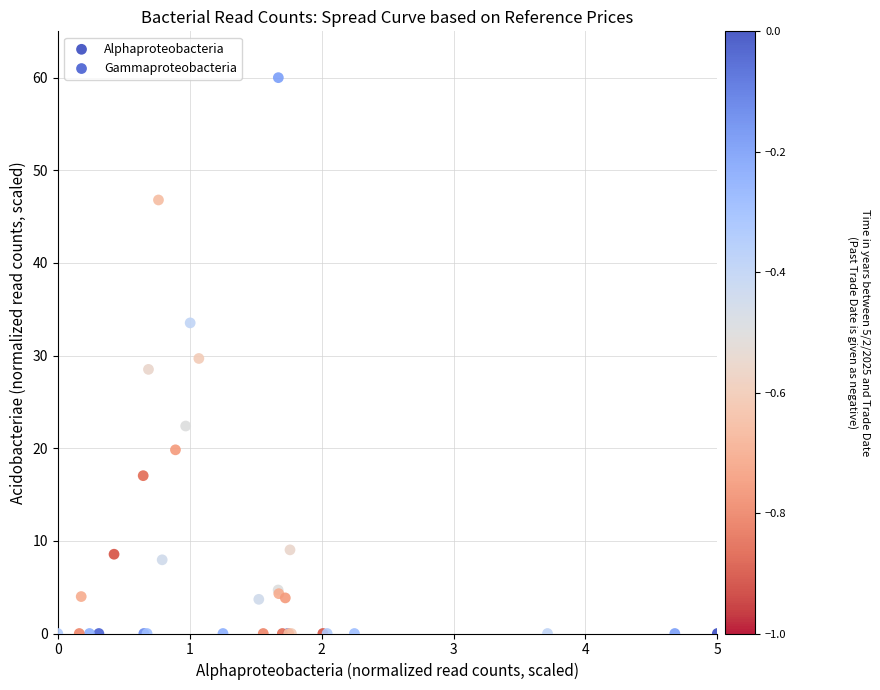

Which series has the largest Y range (max minus min)?

Gammaproteobacteria